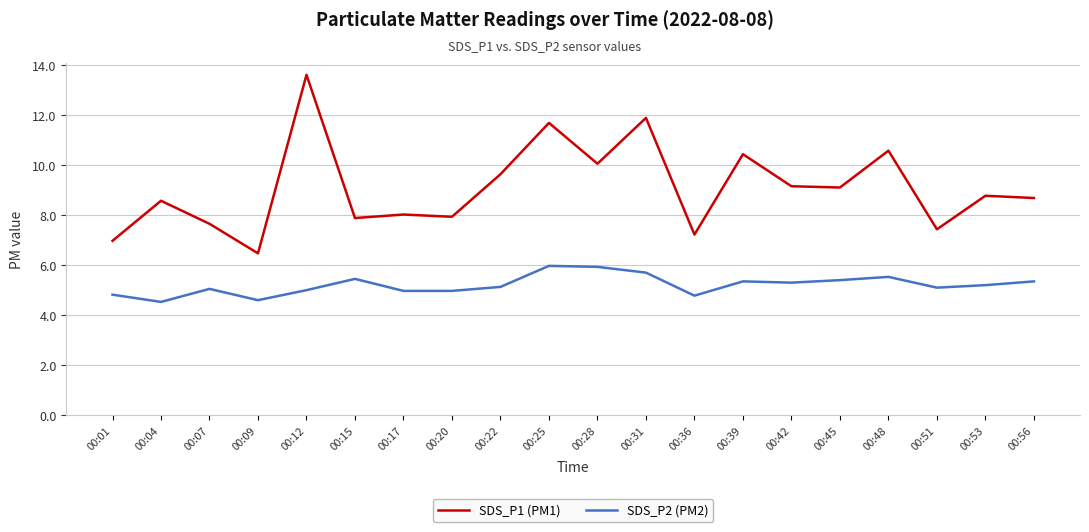

What is the spread (max minus min) of values at 00:28?

4.1